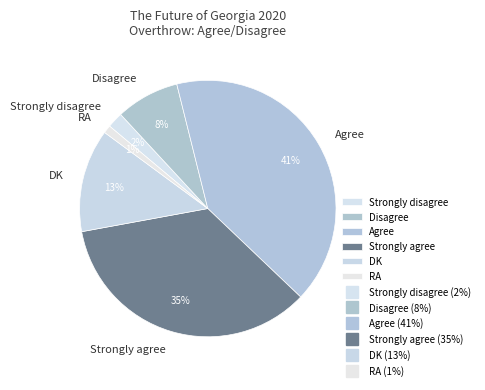

The Strongly agree slice represents 26% of the pie. True or false?

False